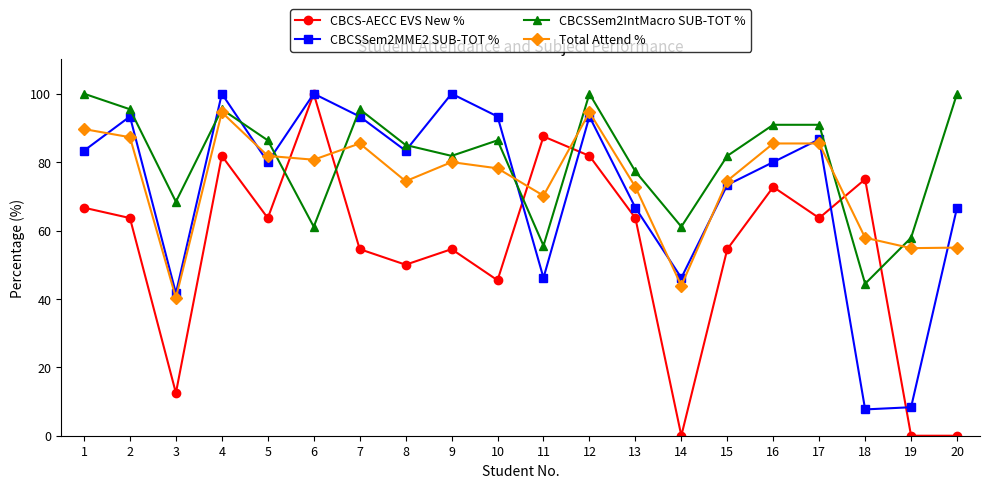

What is the maximum value for CBCSSem2MME2 SUB-TOT %?

100.0